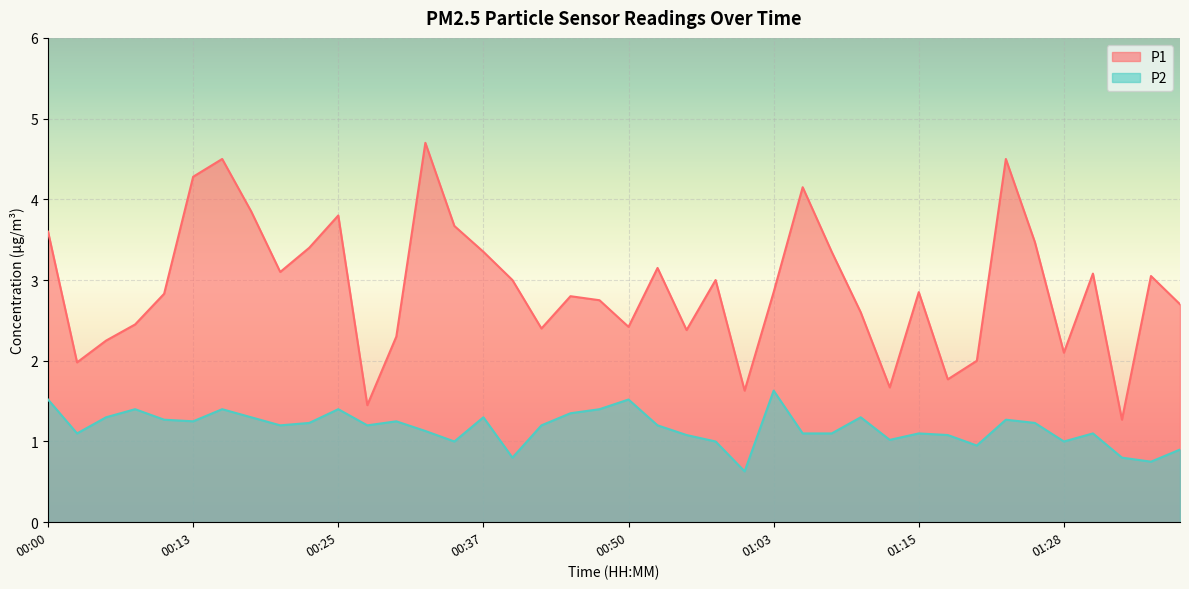

Which has a higher value, 00:18 or 00:35?

00:18